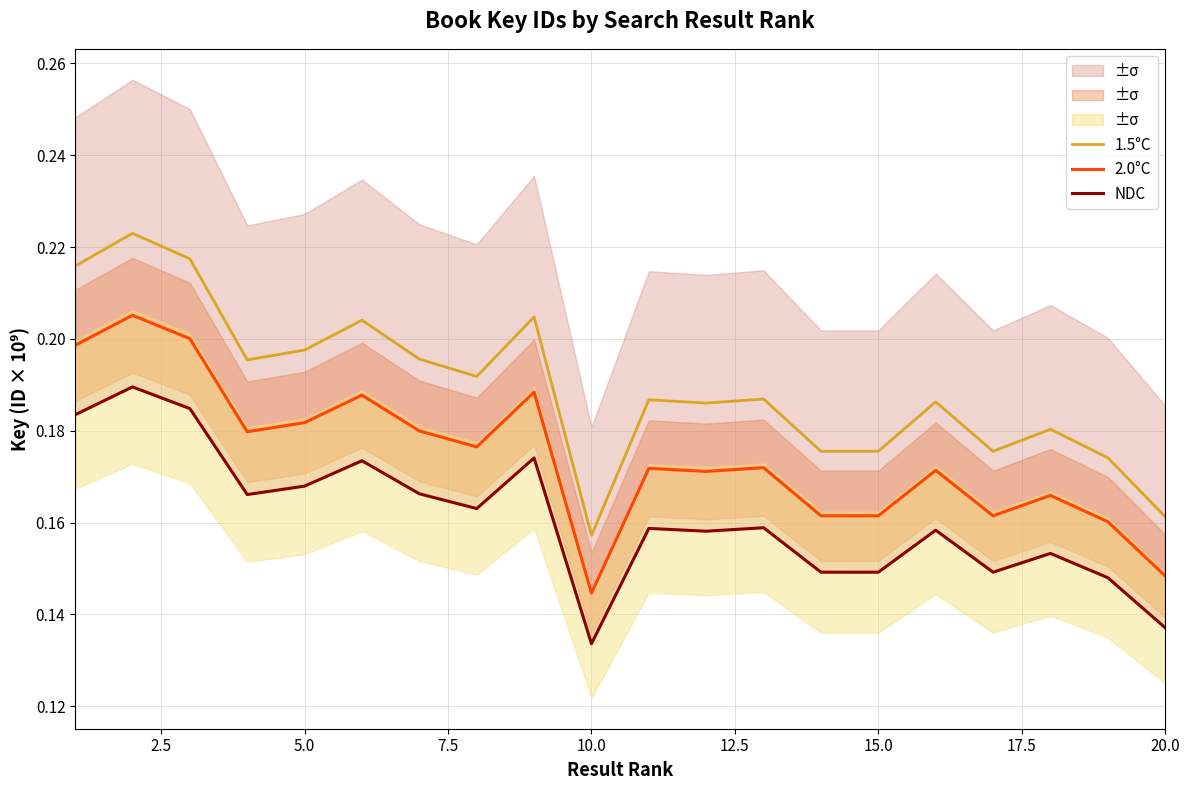

At which label is 2.0°C closest to 0?

10.0